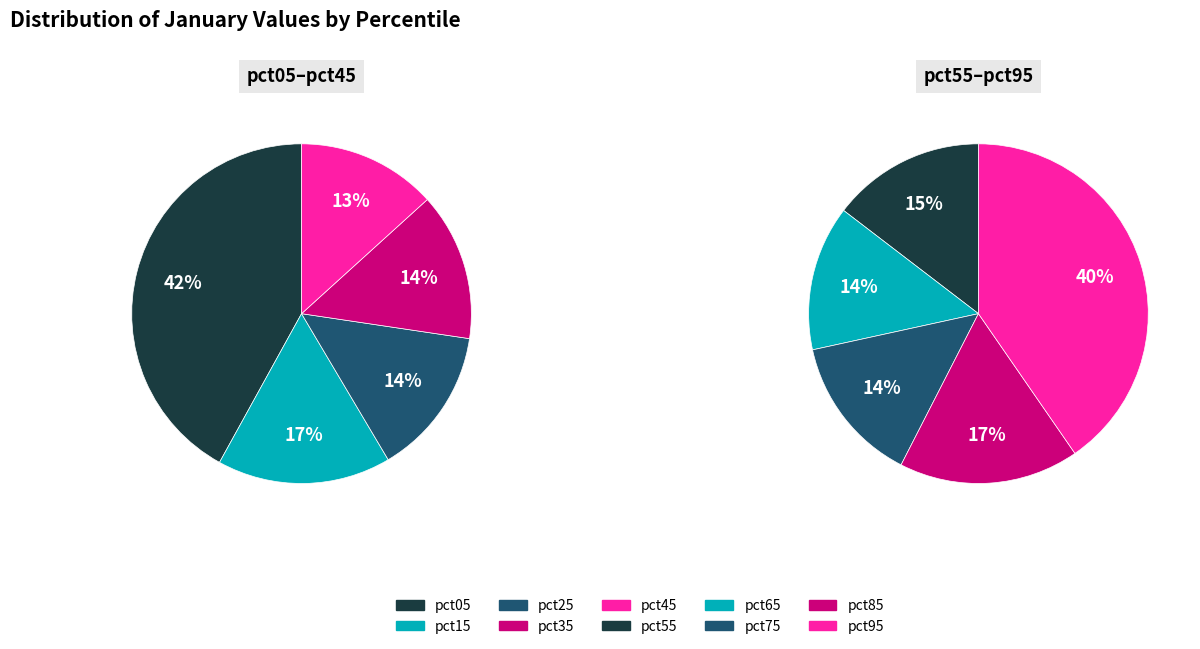

How many segments does this pie chart have?

10